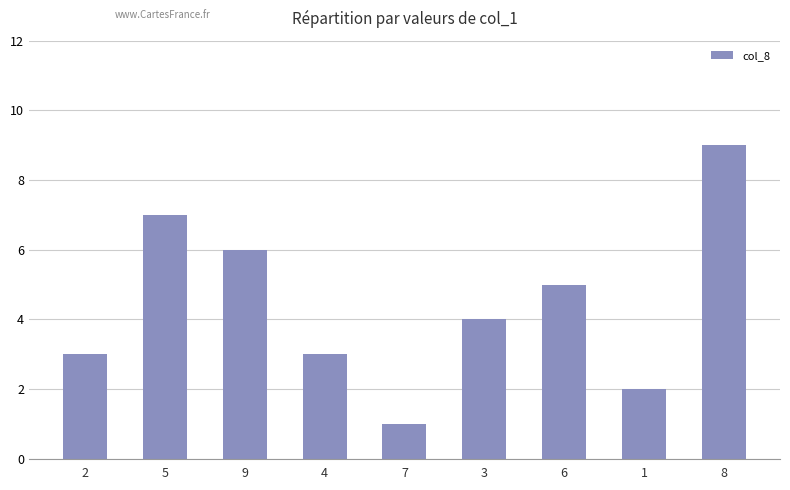

How many categories are shown in the chart?

9